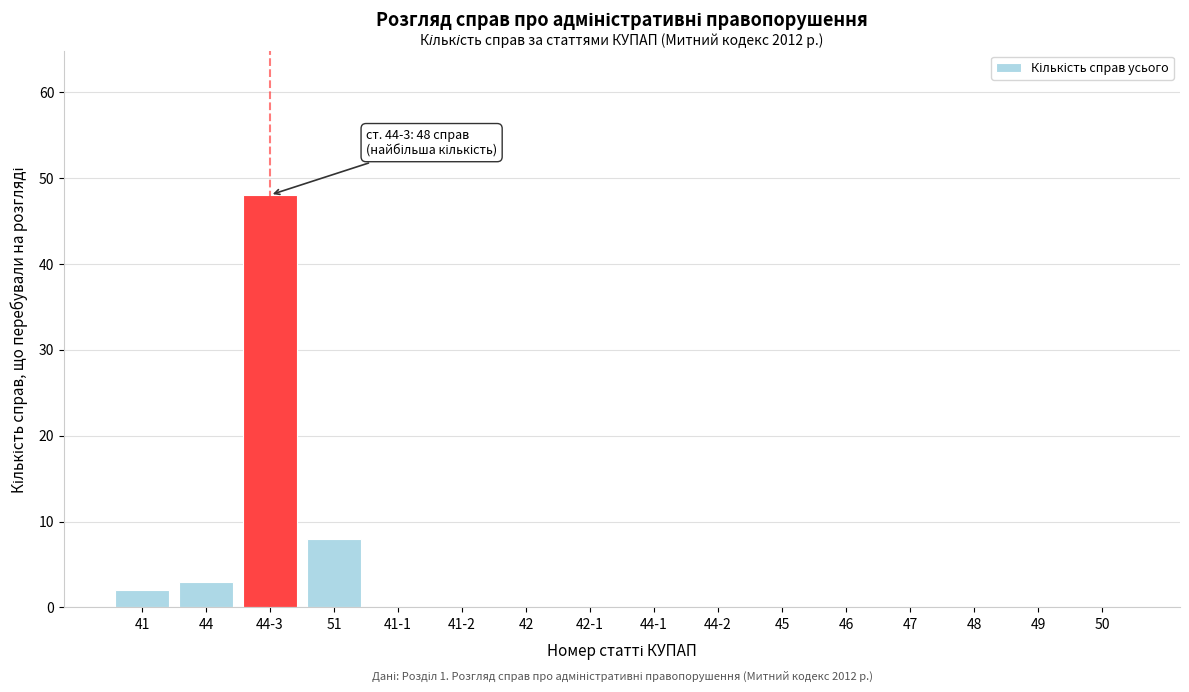

Reading right to left, transcribe all the data shown in this chart.

50=0	49=0	48=0	47=0	46=0	45=0	44-2=0	44-1=0	42-1=0	42=0	41-2=0	41-1=0	51=8	44-3=48	44=3	41=2